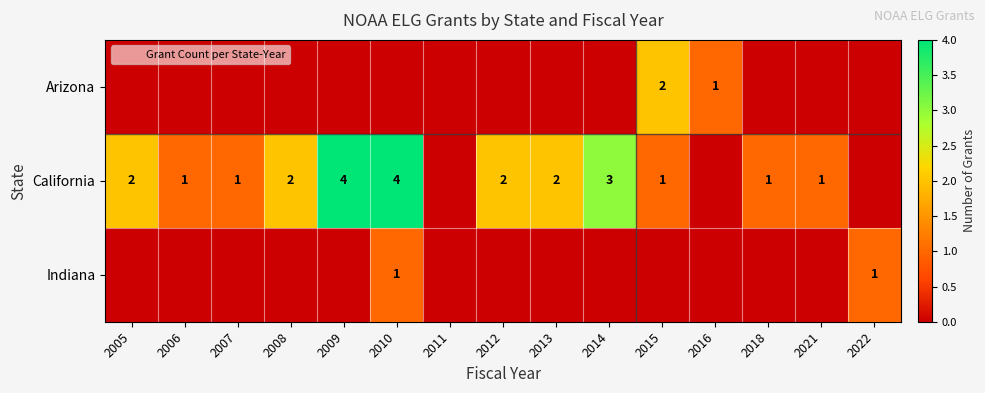

What is the difference between the second highest and minimum values in the Indiana series?

1